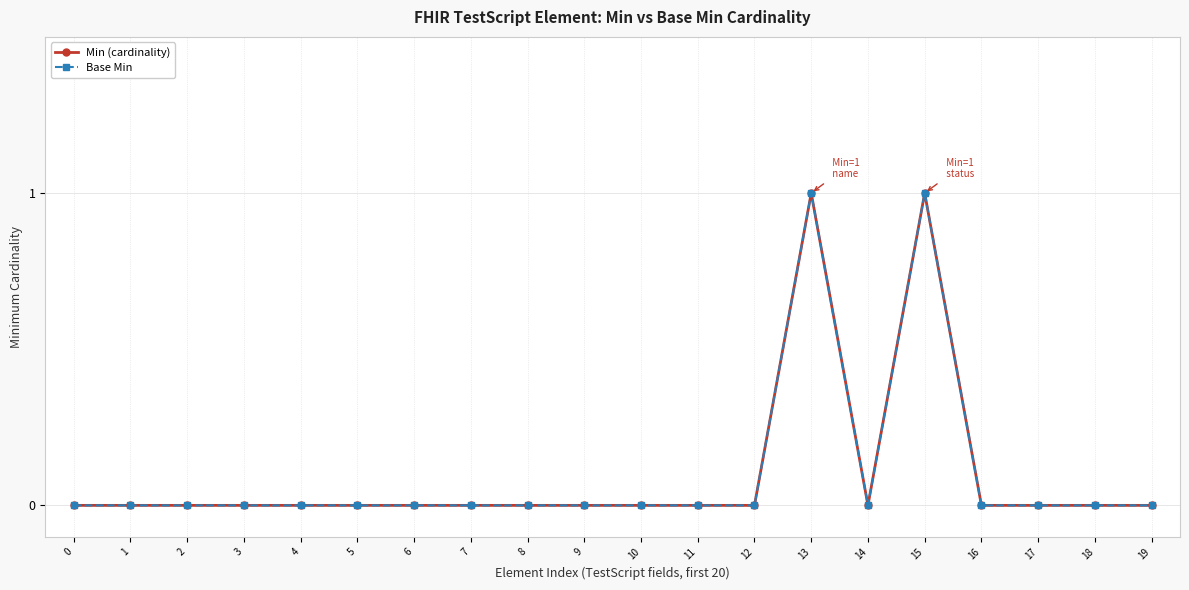

True or false: Min (cardinality) has a value of 0 at 3.

True